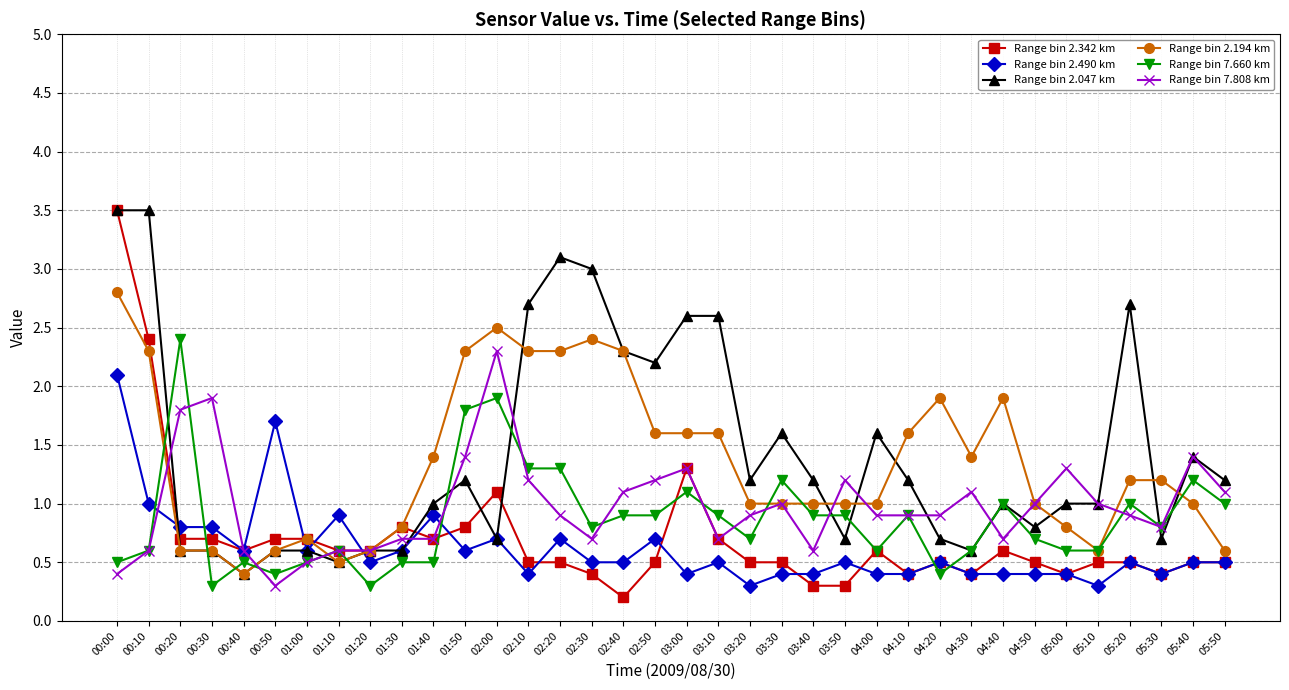

What is the spread (max minus min) of values at 00:10?

2.9